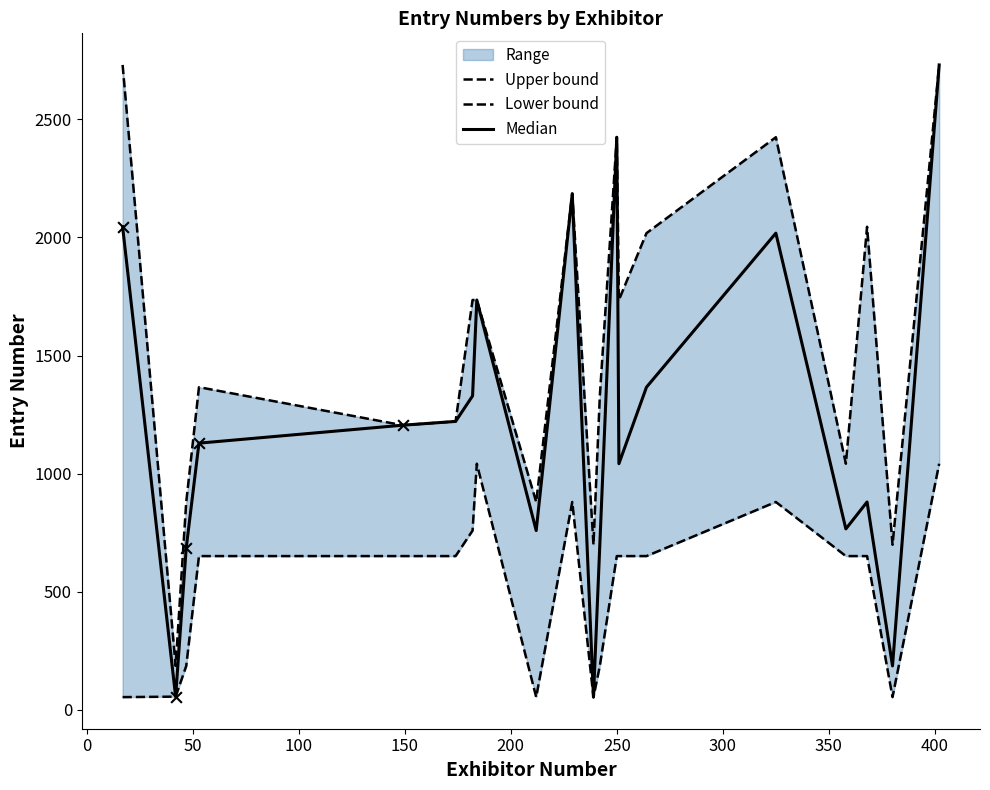

Which series reaches the maximum Y coordinate?

Upper bound